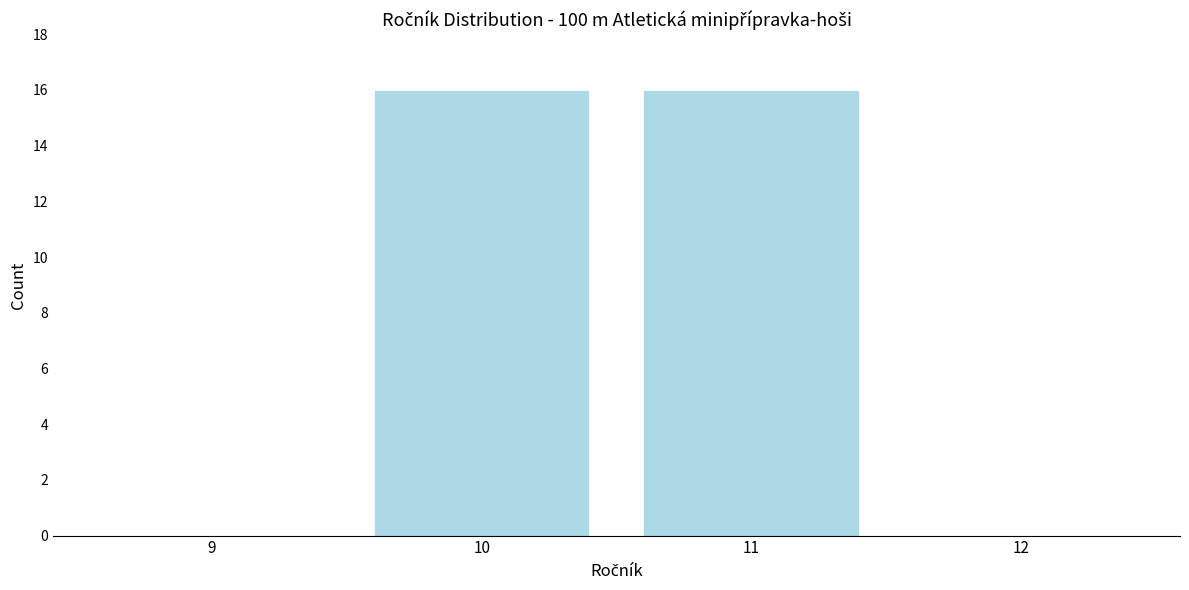

Reading left to right, what are all the values shown in this chart?

9=0	10=16	11=16	12=0